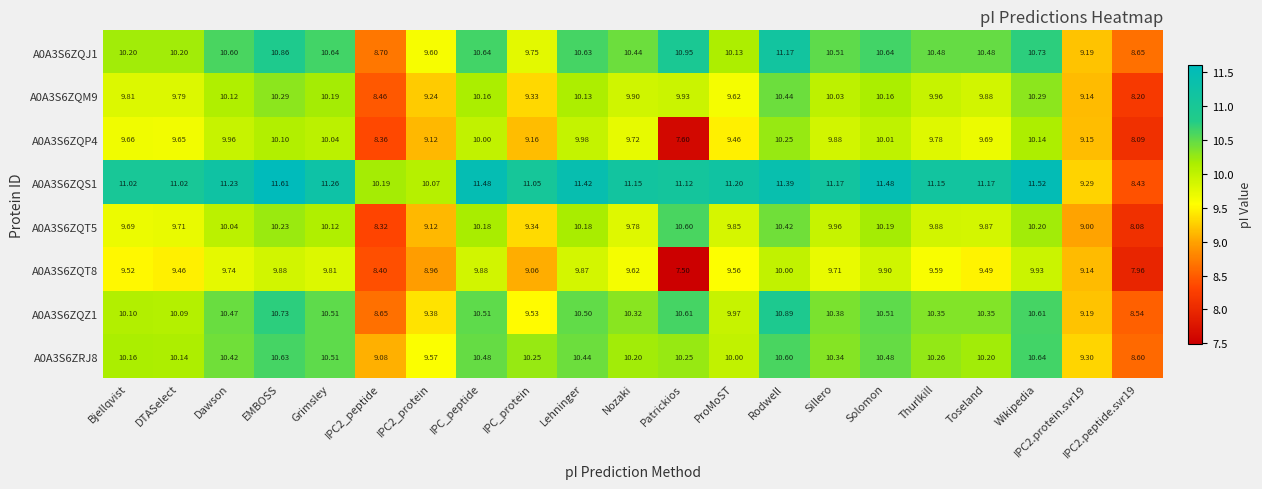

At which label does A0A3S6ZQT8 first exceed 9?

Bjellqvist